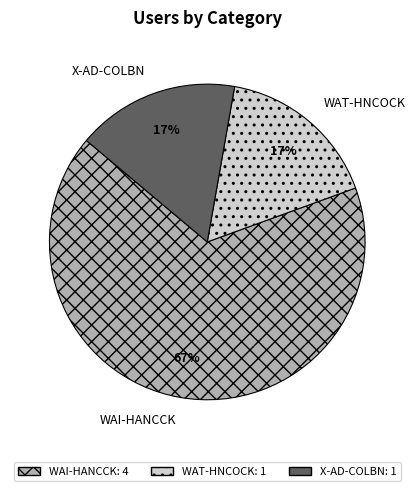

True or false: WAT-HNCOCK accounts for 17% of the total.

True